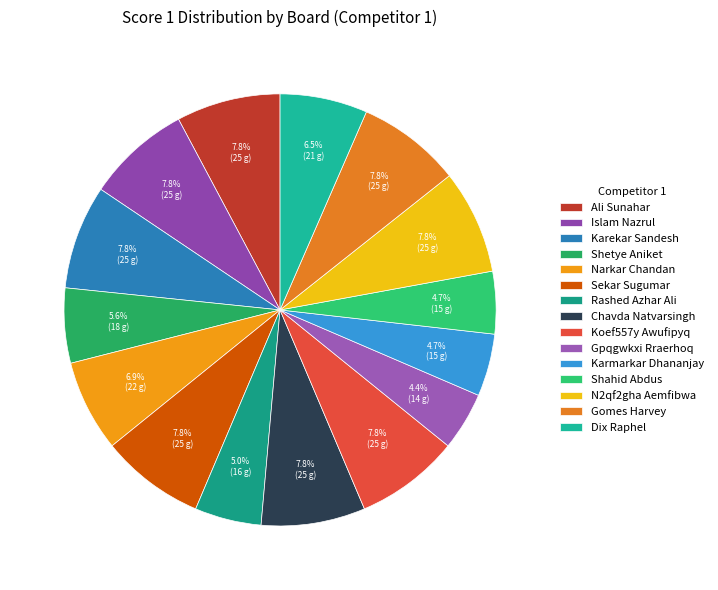

Count the number of slices in the pie.

15